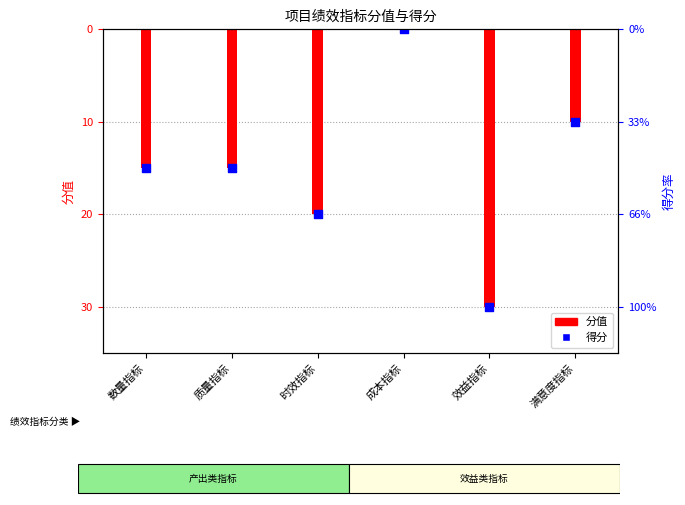

Which series contains the lowest Y value?

分值